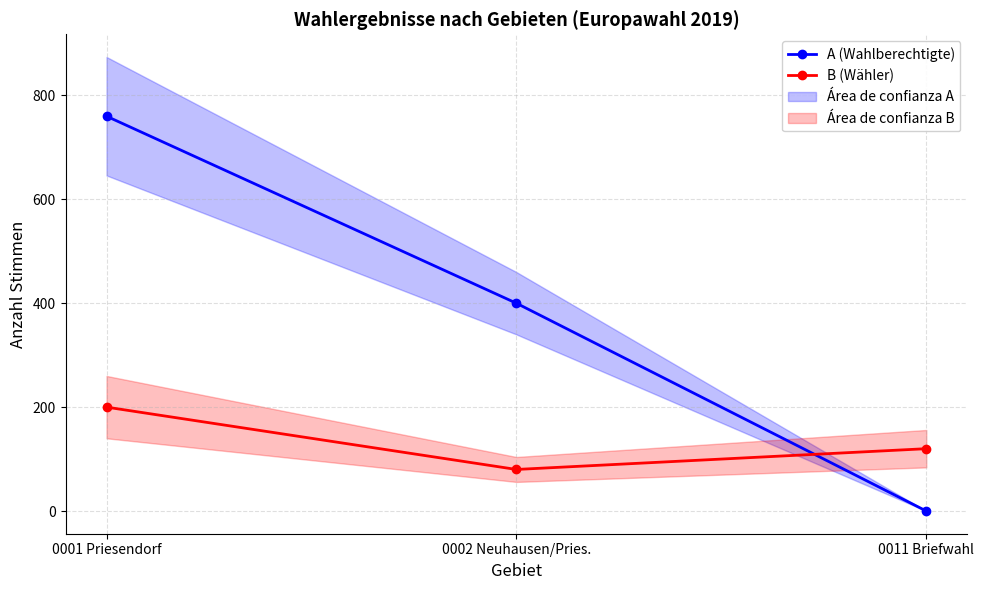

Reading left to right, list all the values displayed in this chart.

A (Wahlberechtigte): 760	400	0
B (Wähler): 200	80	120